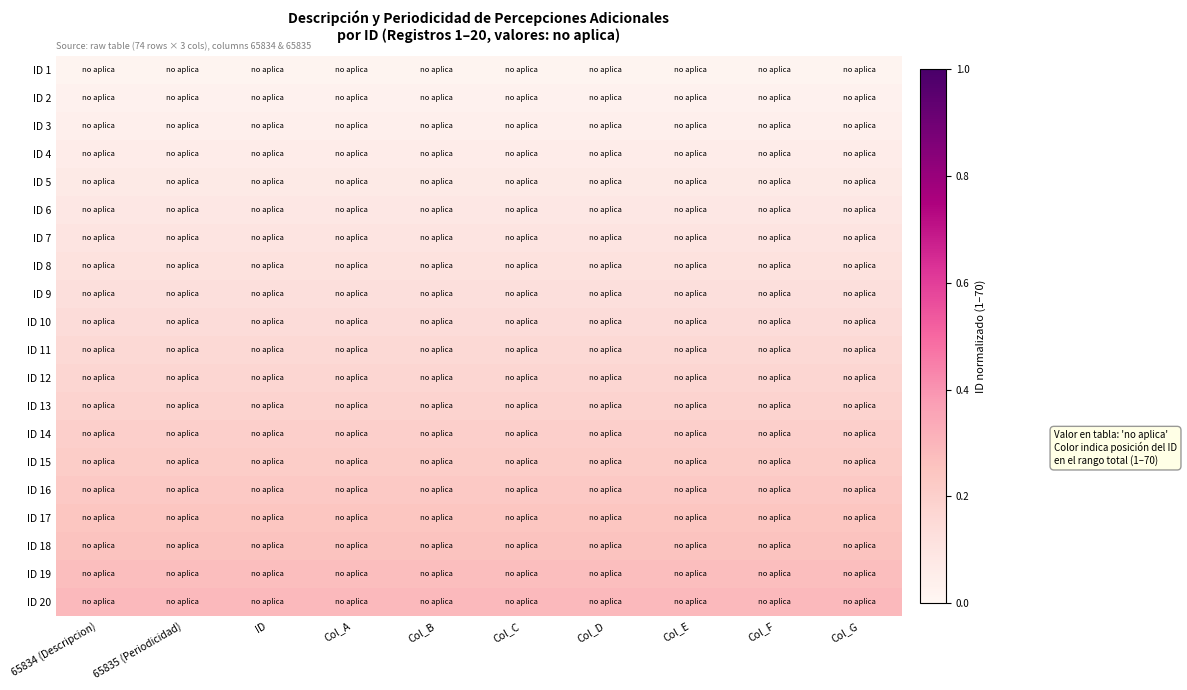

What is the total value across all series at Col_A?

3.0